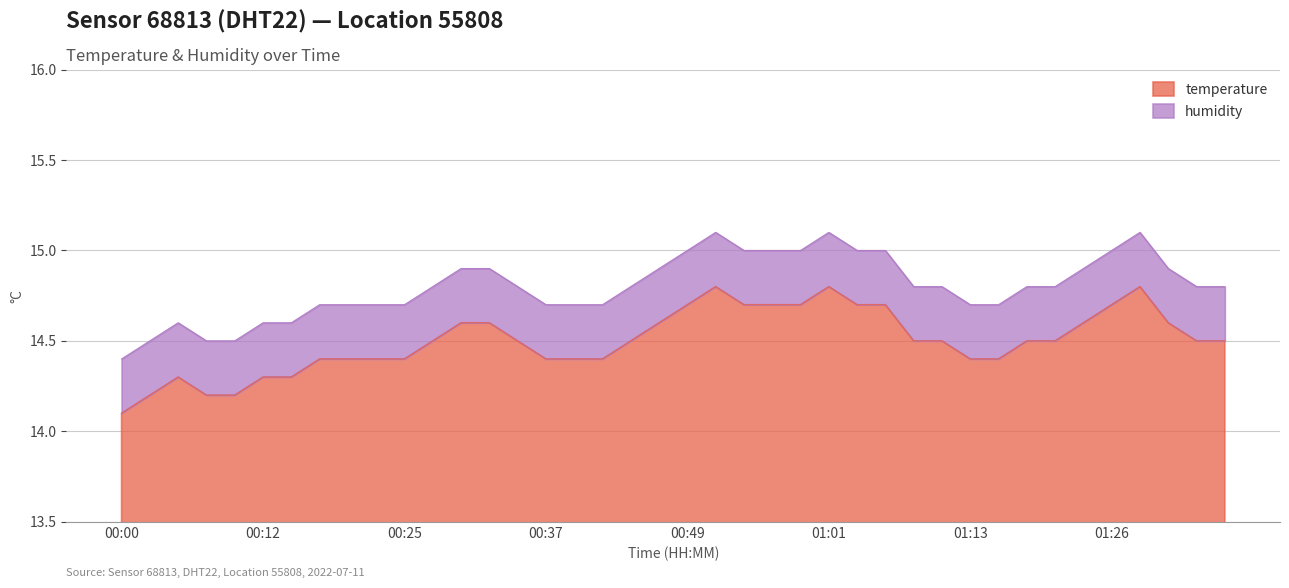

What is the sum of all values?

580.0